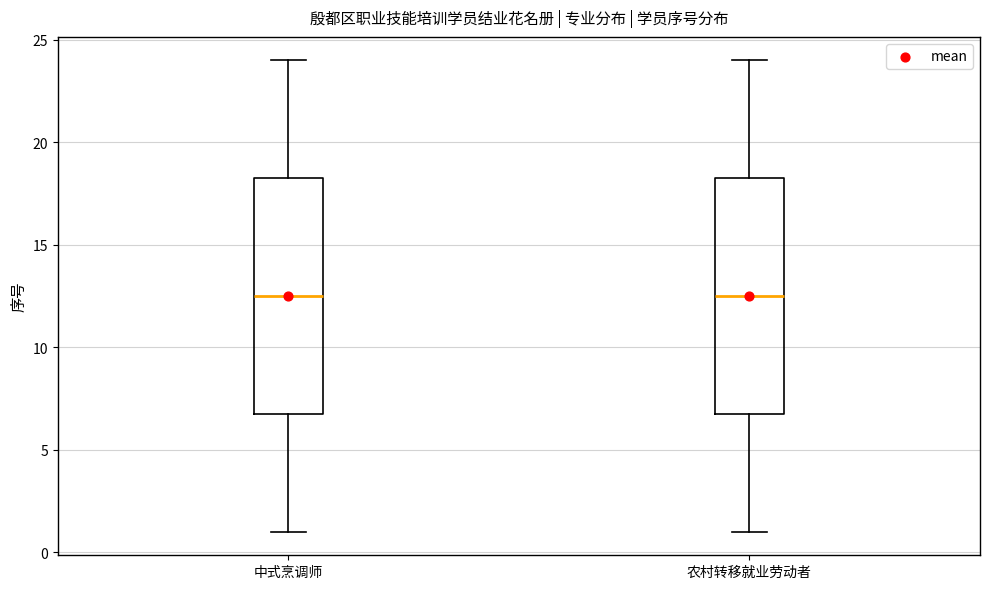

Reading left to right, transcribe this box plot: for each box, give where its median line is, the range the box spans, and where its two whiskers end, as read against the y-axis. The values are not printed on the chart, so give them approximately, as read against the axis.

中式烹调师: median 12.5, box 7.0 to 18.5, whiskers 1.0 to 24.0
农村转移就业劳动者: median 12.5, box 7.0 to 18.5, whiskers 1.0 to 24.0